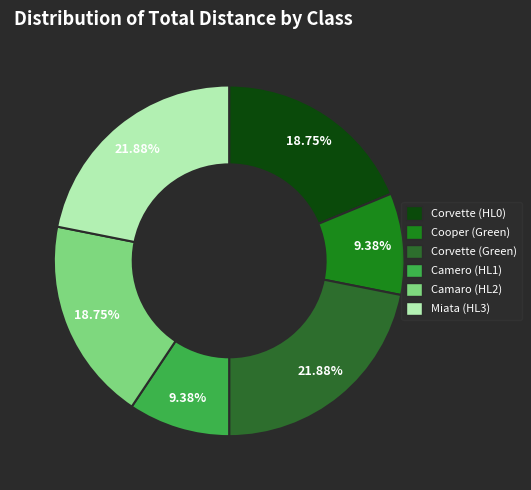

How much of the chart is everything except Miata (HL3)?

78.1%